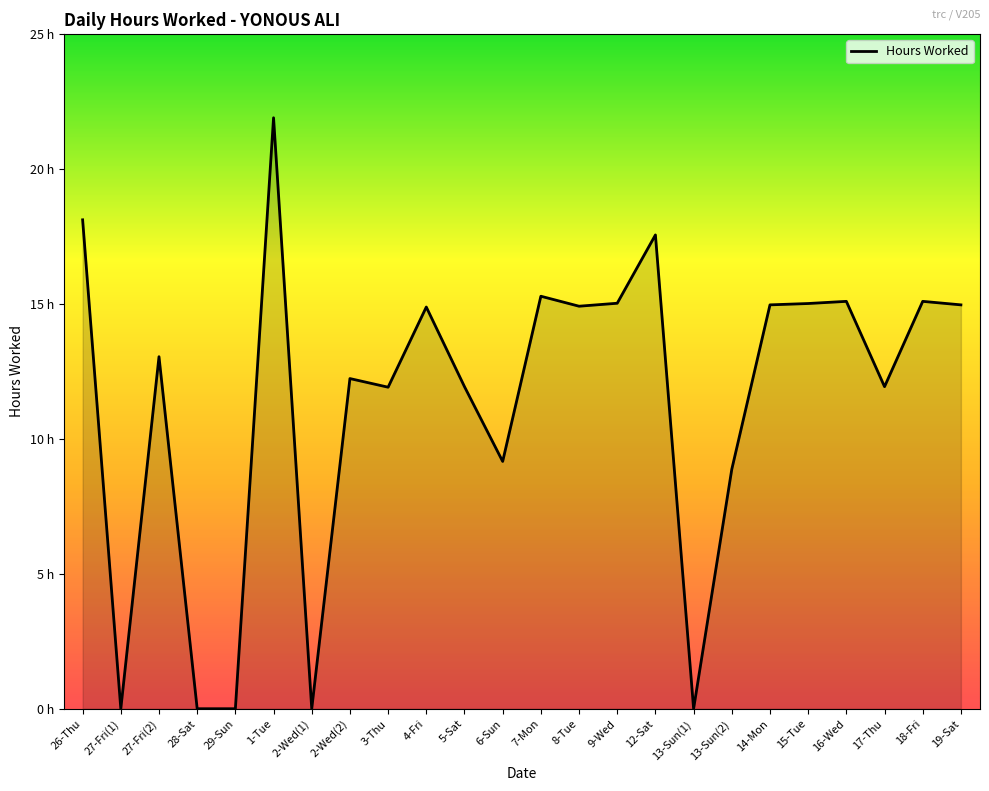

Between 13-Sun(2) and 13-Sun(1), which is larger?

13-Sun(2)